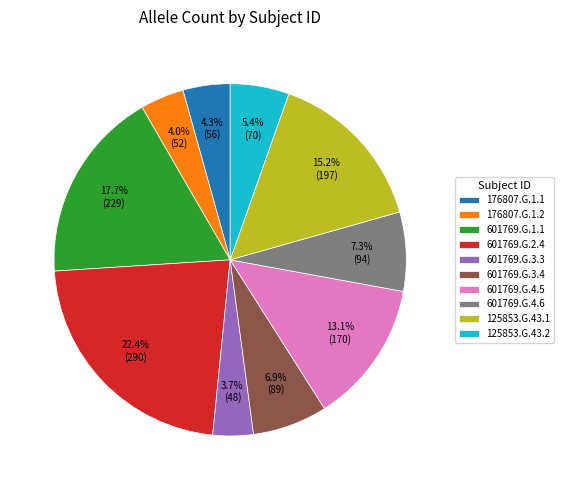

Does 176807.G.1.2 account for over 50% of the chart?

No